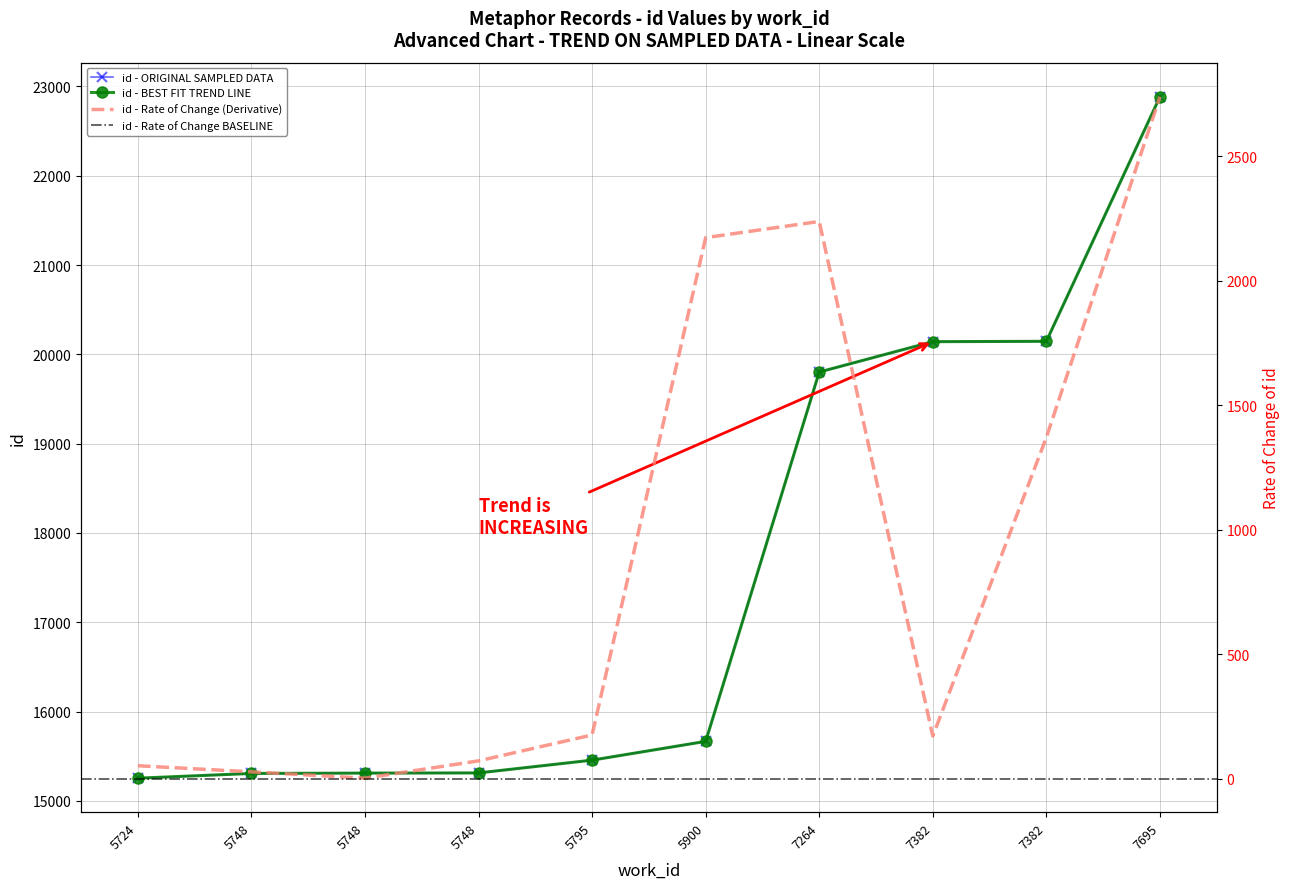

Which category has the lowest value across all series?

5724